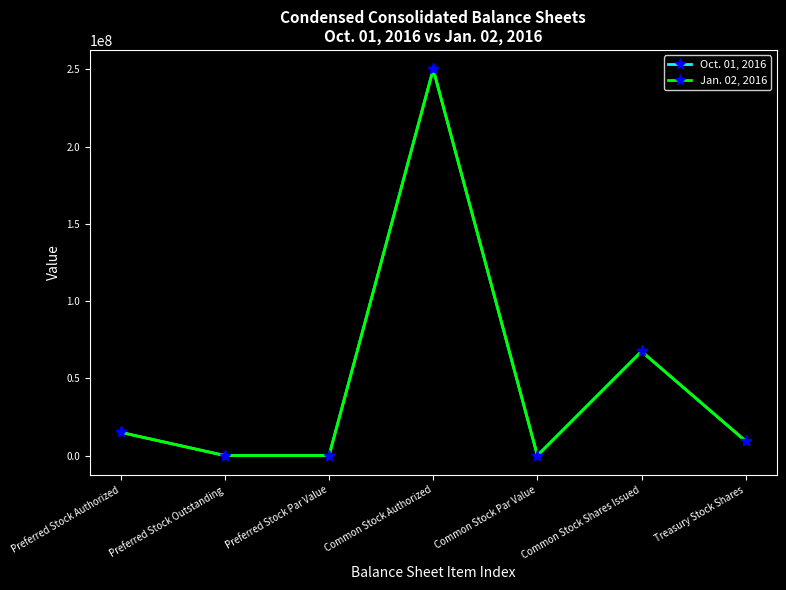

Rank the series by their average value, from highest to lowest.

Oct. 01, 2016, Jan. 02, 2016